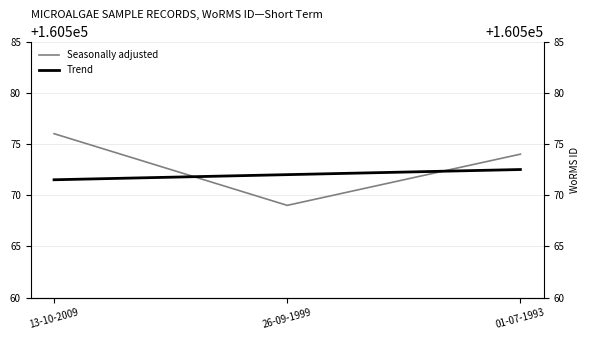

The value of Seasonally adjusted at 01-07-1993 is 105411.7. True or false?

False